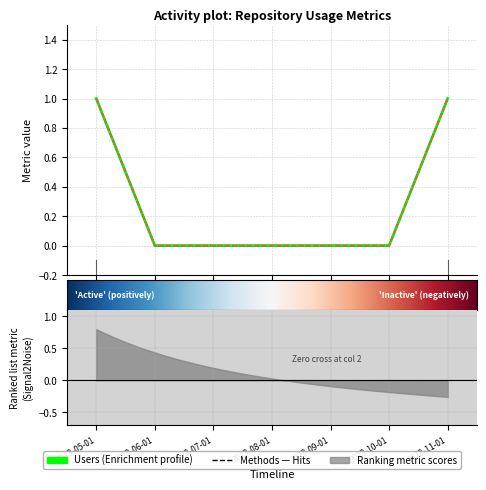

At which label is Activity Days closest to 0?

2023-06-01